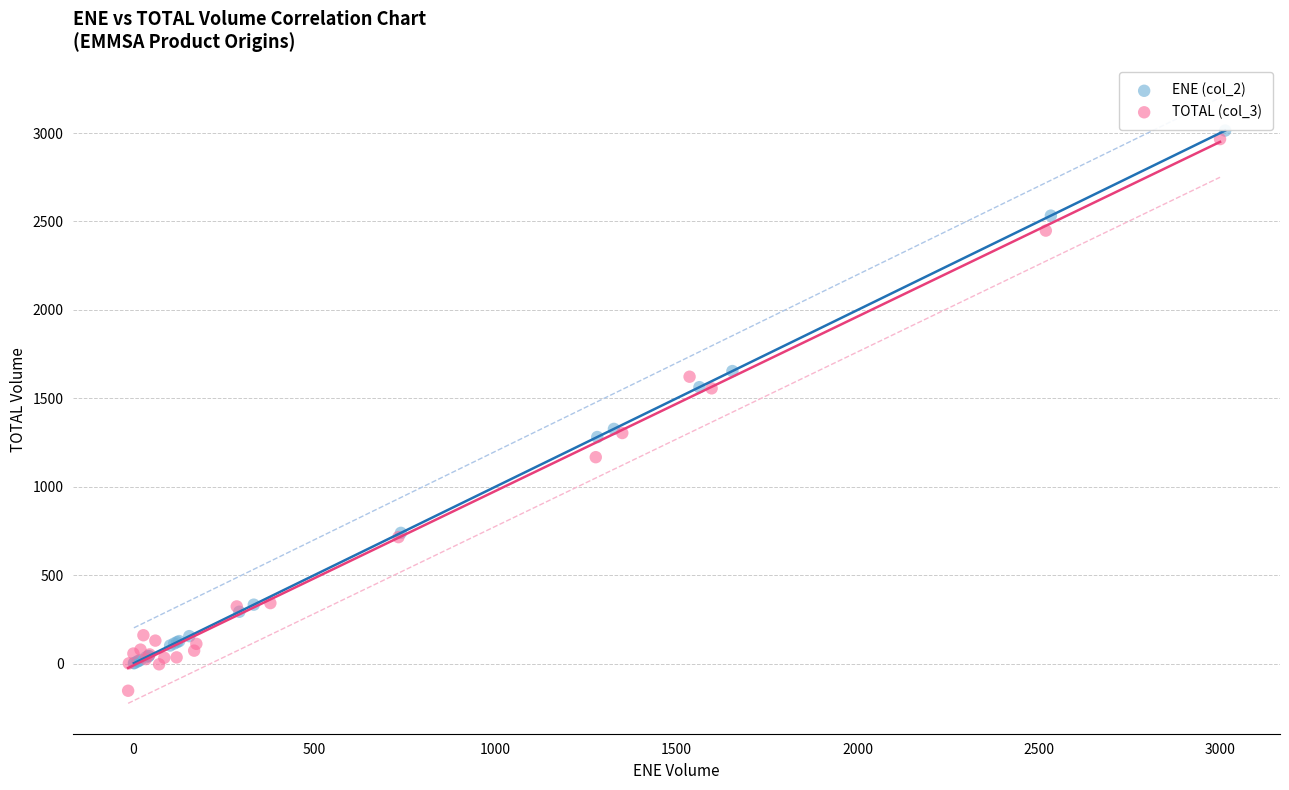

Which series reaches the minimum Y coordinate?

TOTAL (col_3)